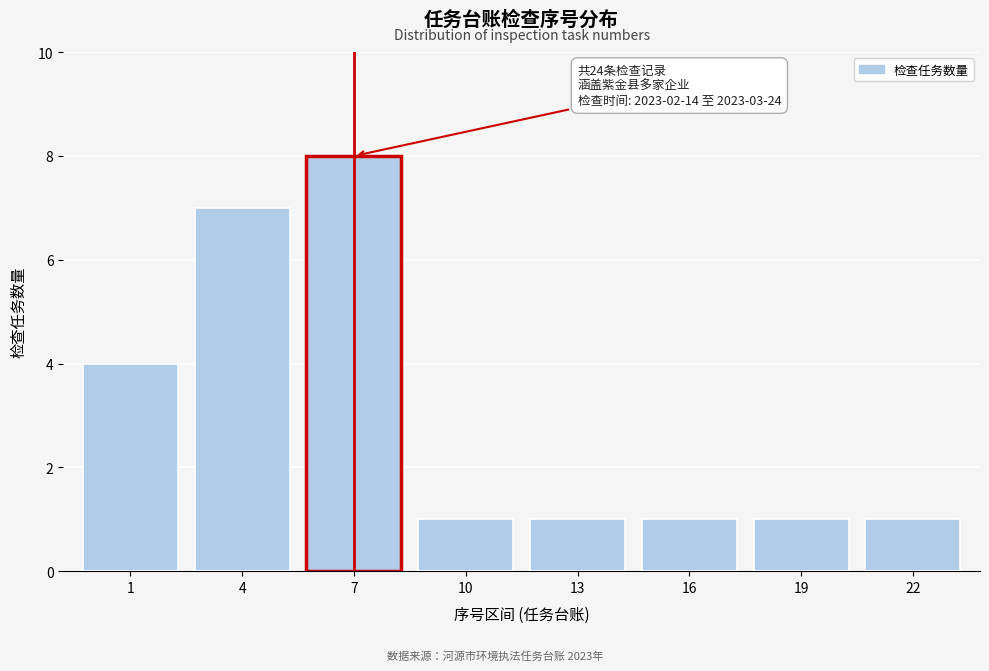

Reading left to right, what are all the values shown in this chart?

1=4	4=7	7=8	10=1	13=1	16=1	19=1	22=1